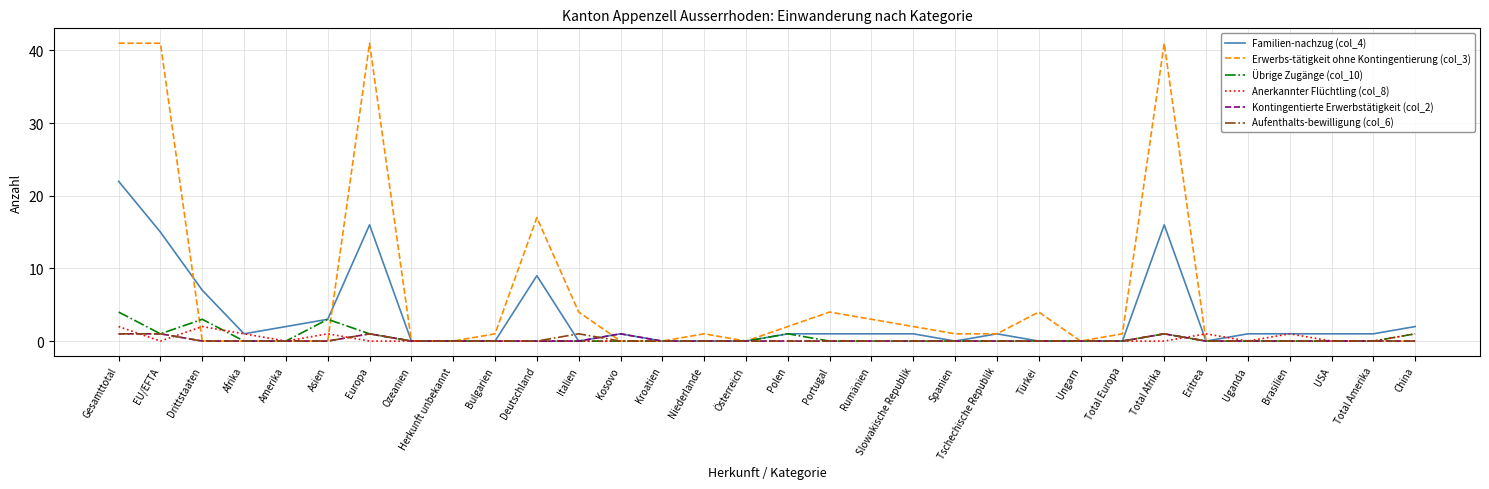

The Kontingentierte Erwerbstätigkeit (col_2) series shows 1 at Total Afrika. True or false?

True